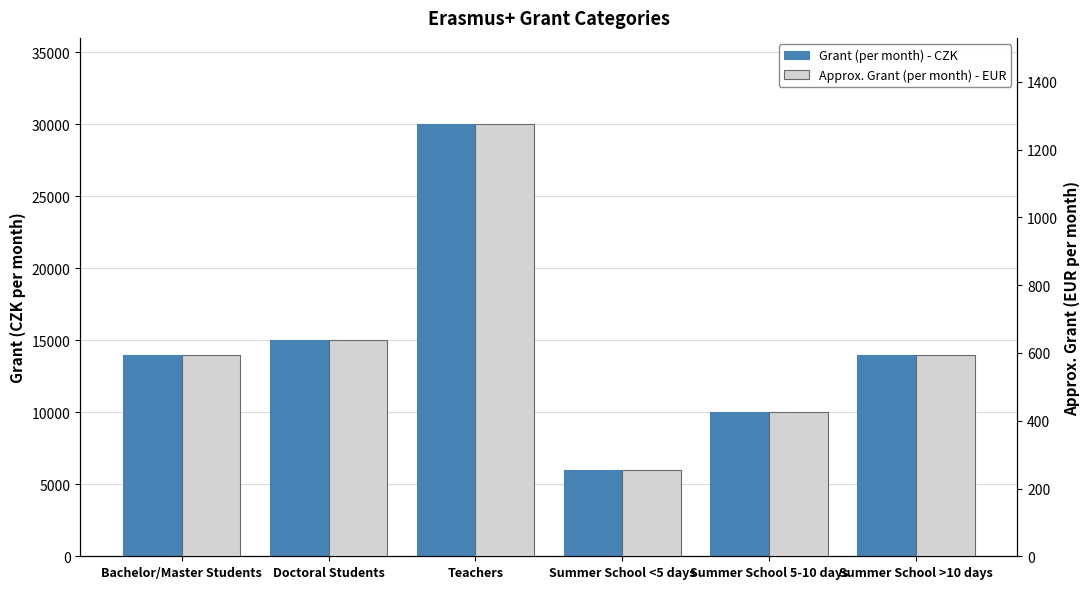

What is the label of the 4th bar from the right?

Teachers